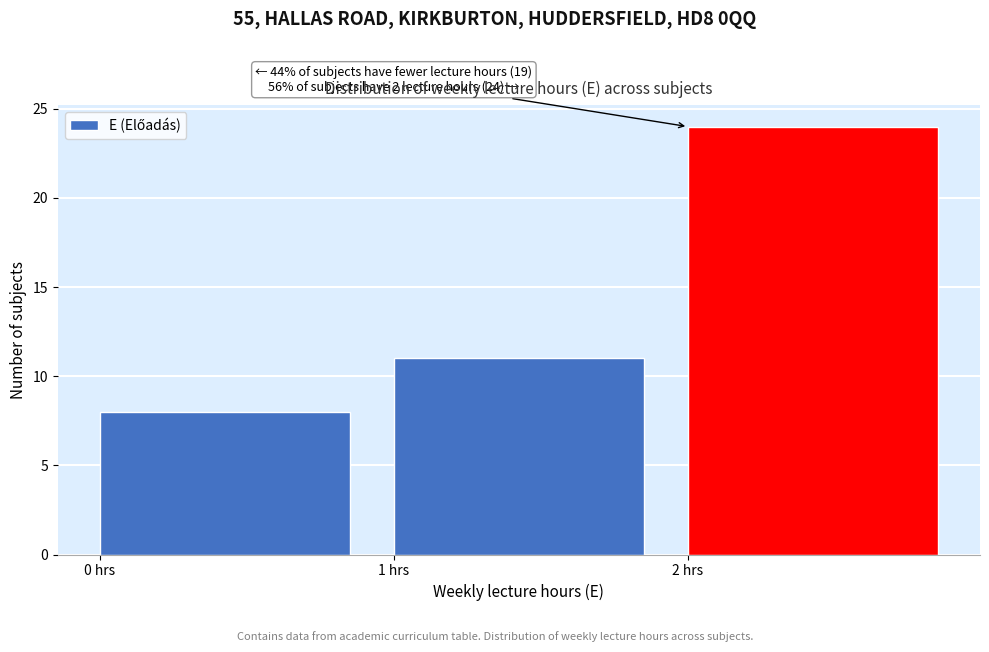

Which range on the x-axis has the tallest bar?

2 to 3